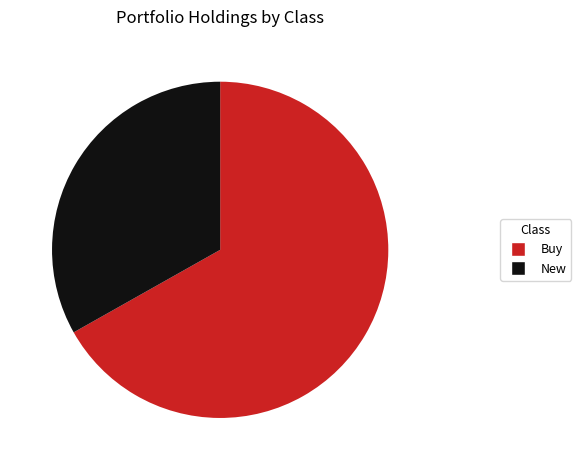

Is there a majority slice in this chart?

Yes